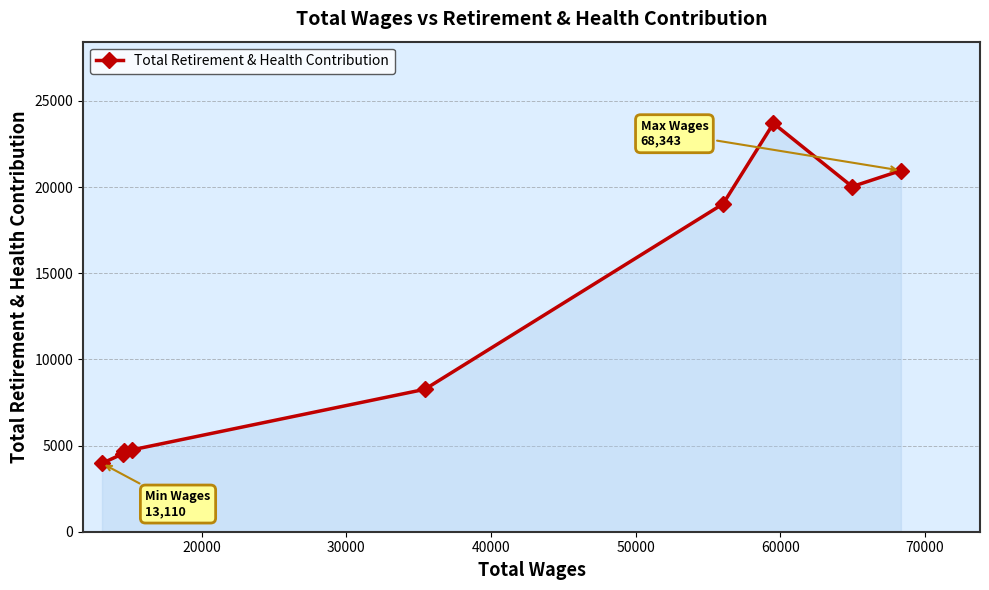

What is the smallest value displayed?

3968